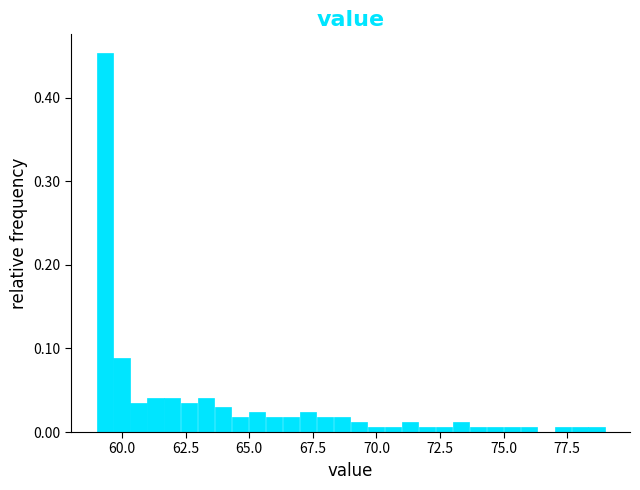

Read against the x-axis, roughly where is the centre of the tallest bar?

59.5